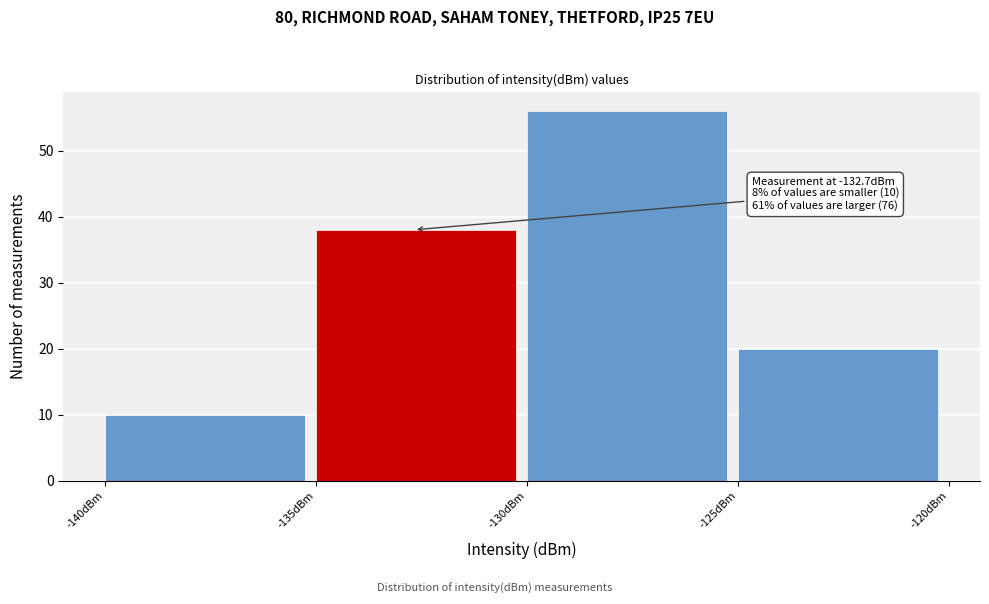

Which range on the x-axis has the tallest bar?

-130 to -125